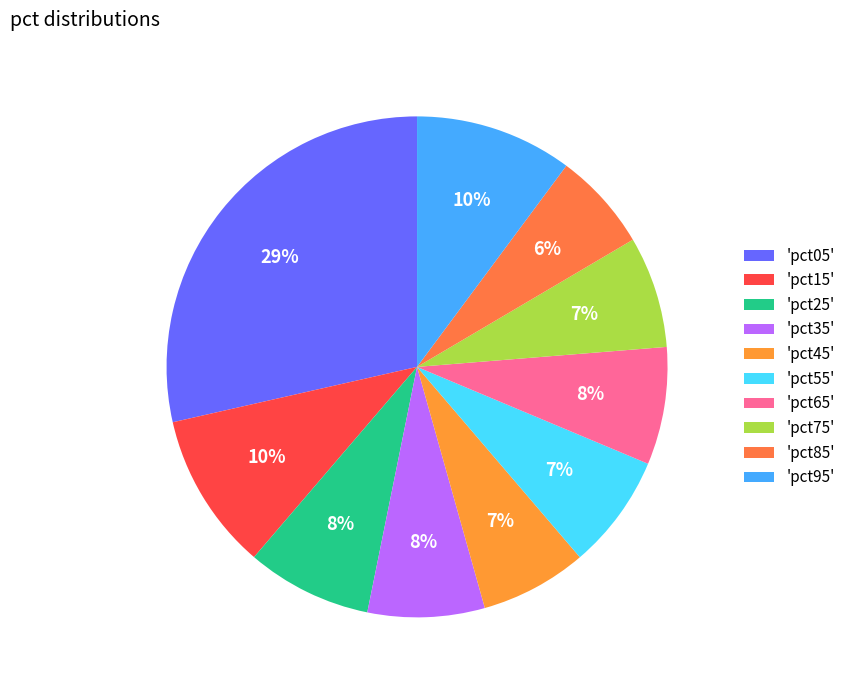

How many slices are in this pie chart?

10